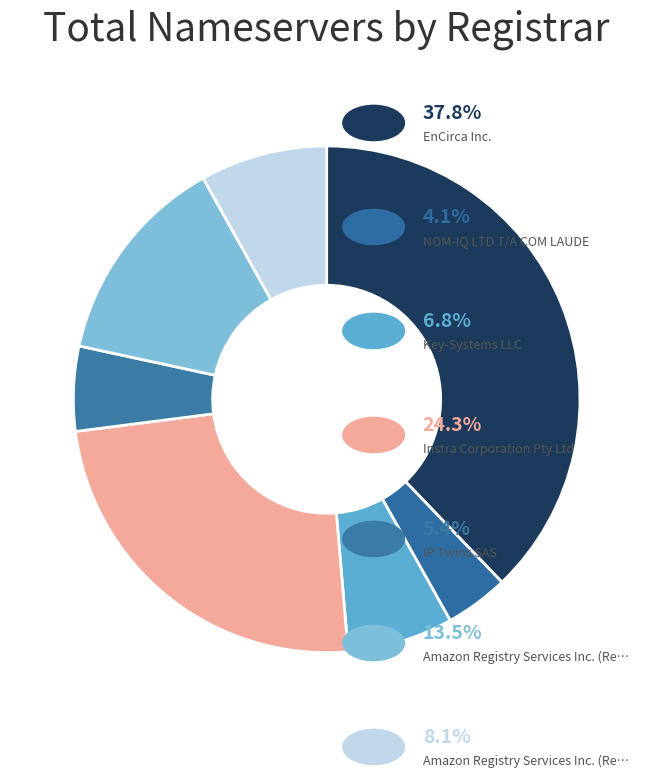

Which slice is the largest?

EnCirca Inc.